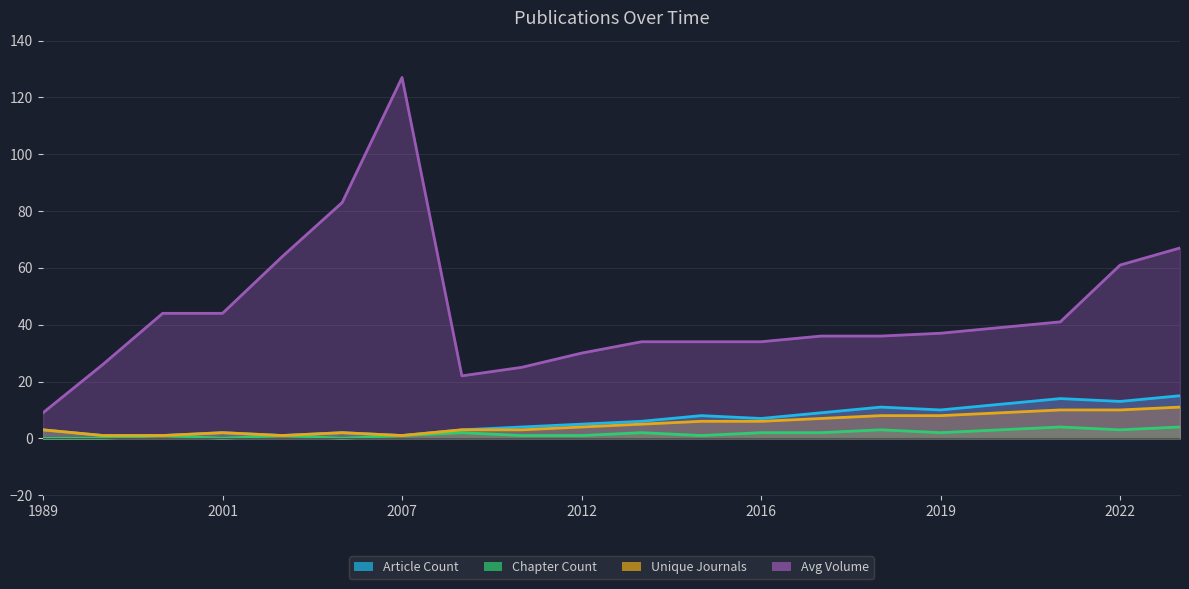

Count the number of categories in the chart.

20